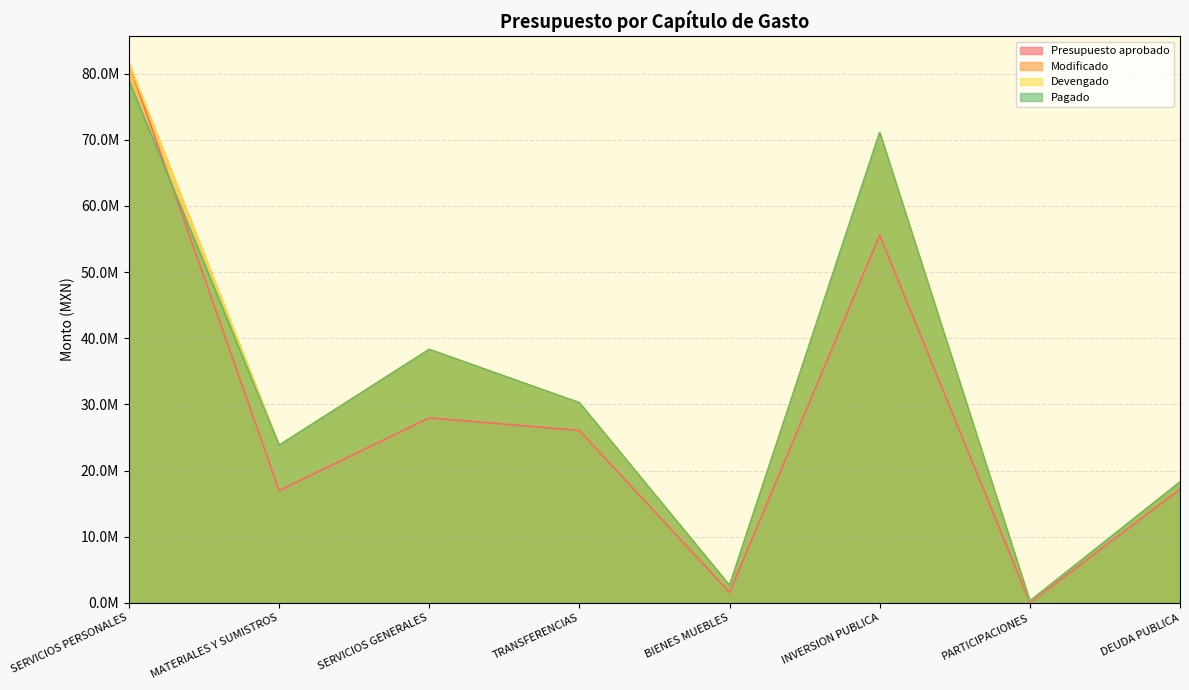

The Devengado series shows 36460661.7 at MATERIALES Y SUMISTROS. True or false?

False